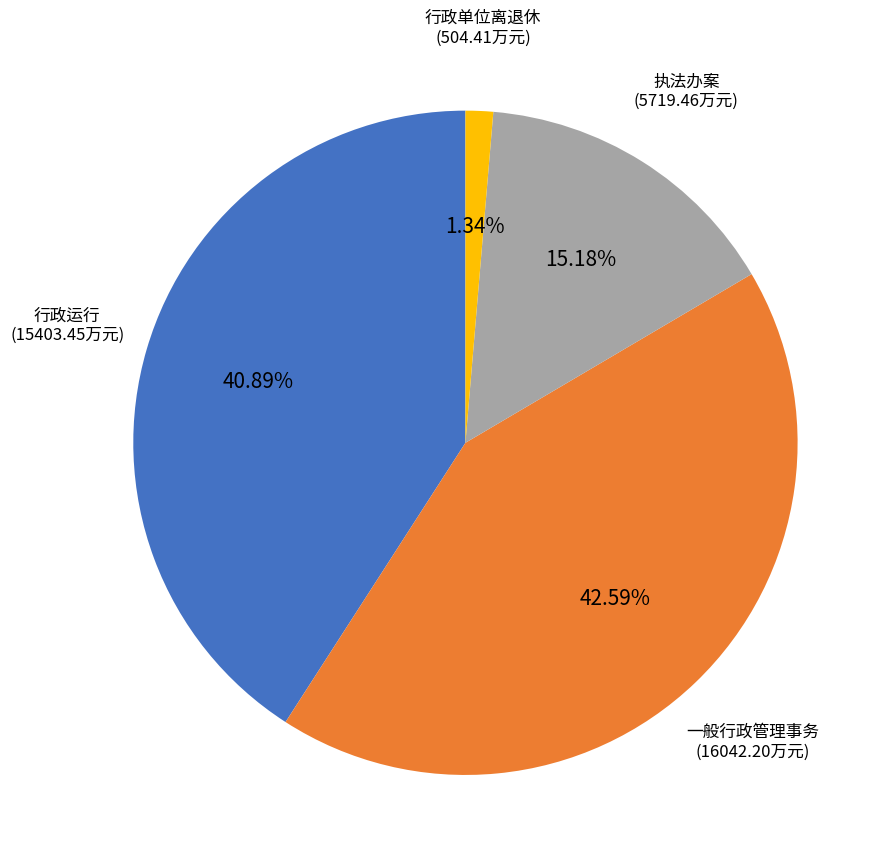

What is the largest slice in the pie chart?

一般行政管理事务